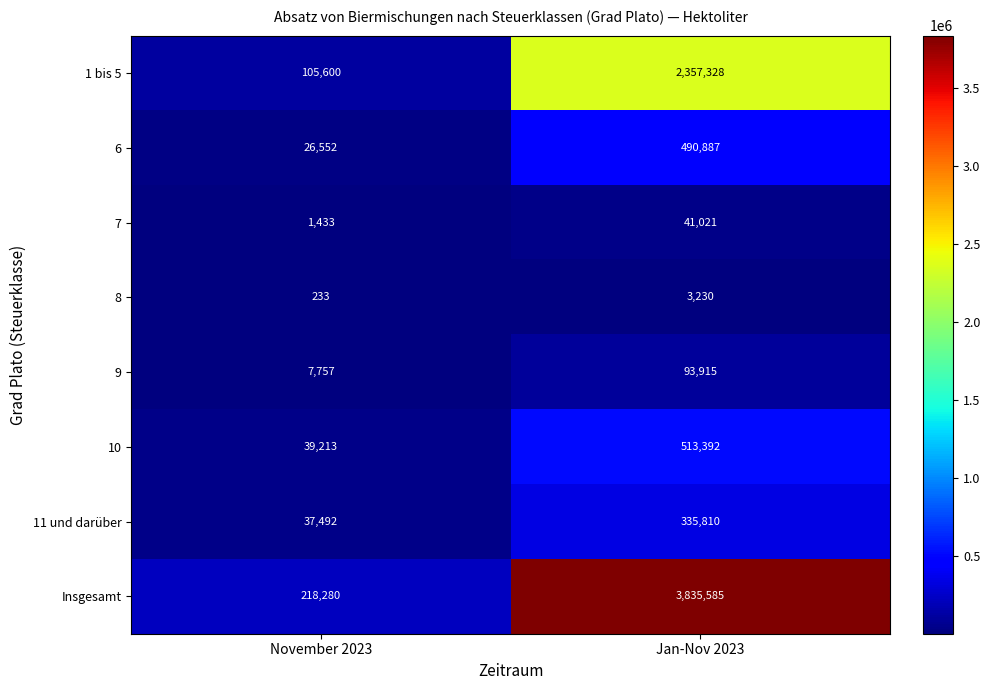

At how many categories does at least one series exceed 380139?

1